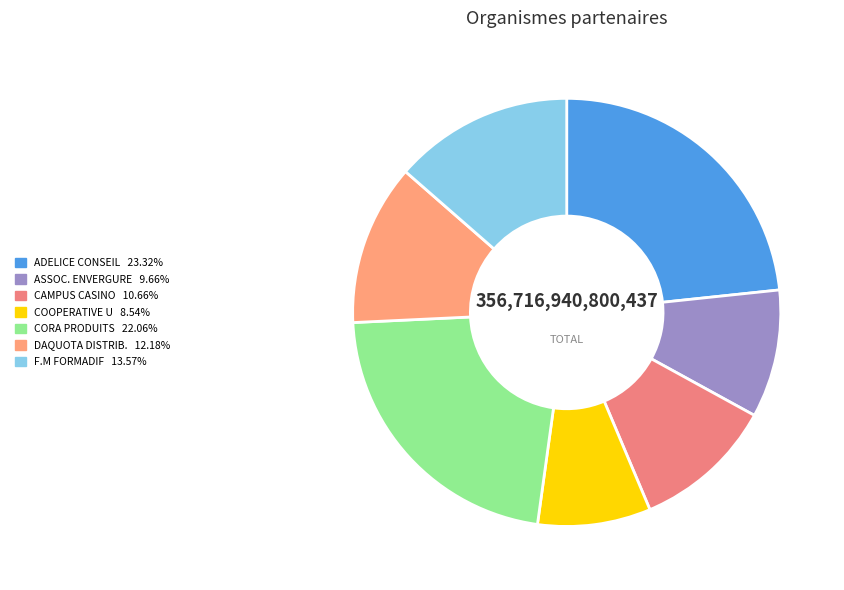

Which slice is the largest?

ADELICE CONSEIL ET FORMATION